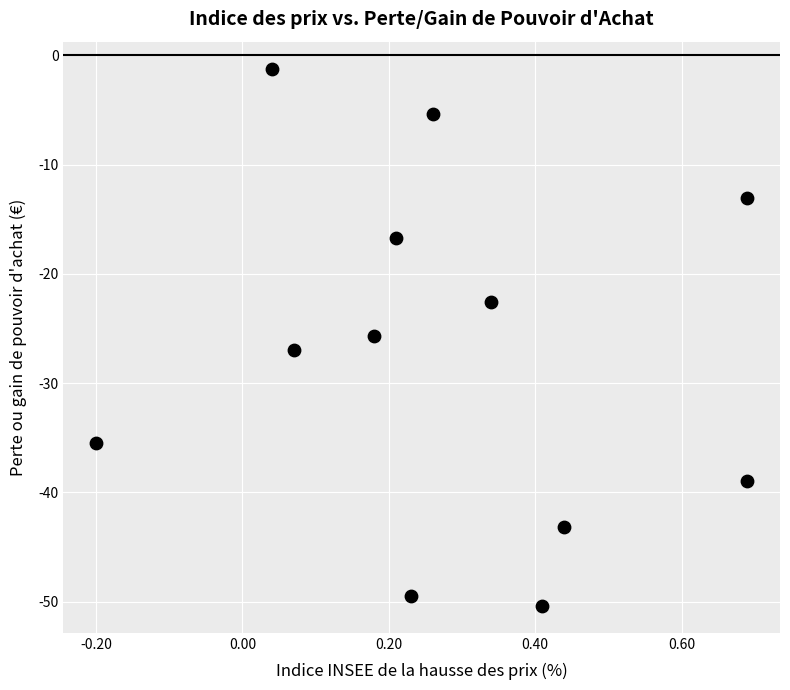

What Y value in the scatter plot is closest to -25?

-25.7